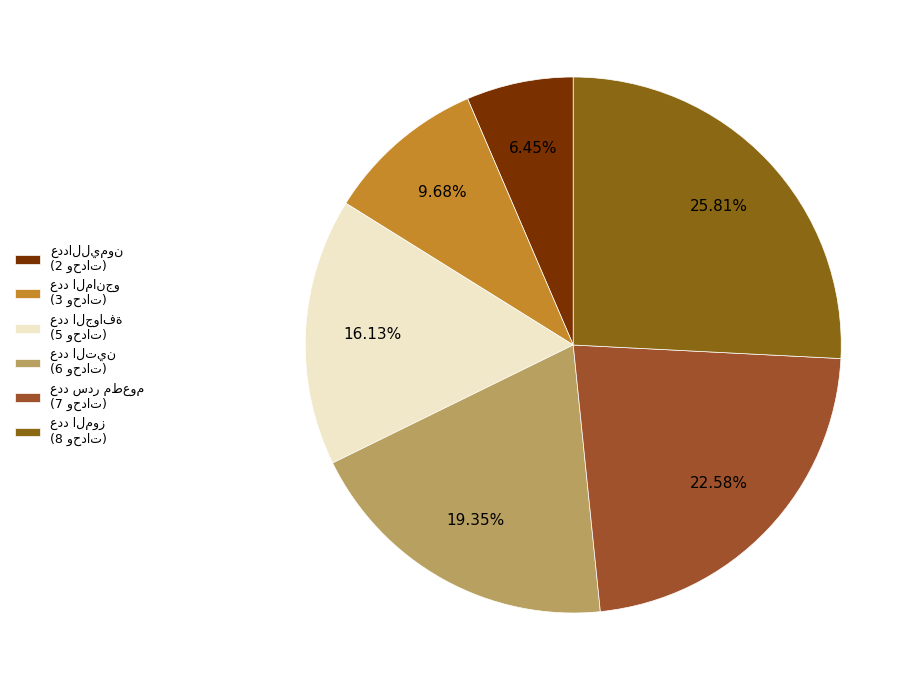

Does any single category account for the majority?

No